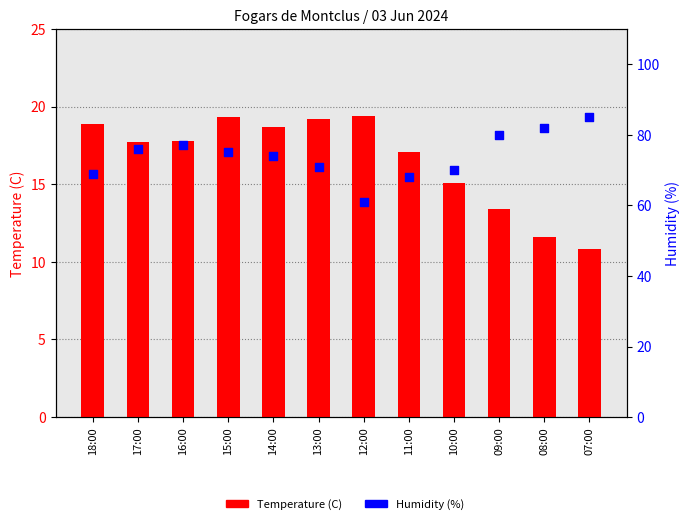

Which series has the largest total across all categories?

Humidity (%)